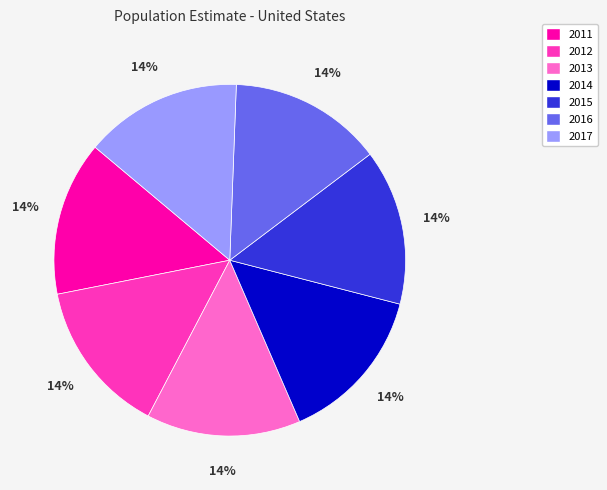

Do 2017 and 2016 together represent more than half of the pie?

No